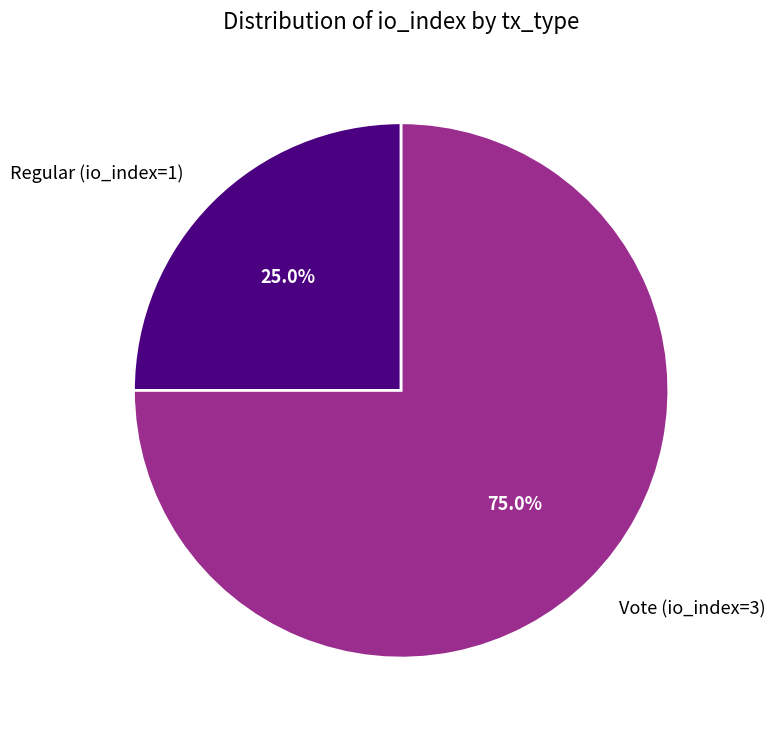

To the nearest percent, what is the difference between the Vote (io_index=3) and Regular (io_index=1) slice percentages?

50%